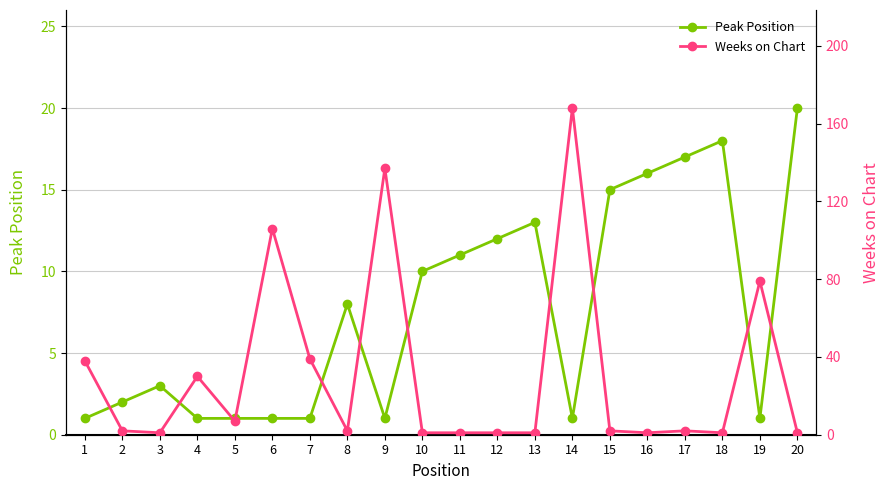

Which series has the widest spread of values?

Weeks on Chart